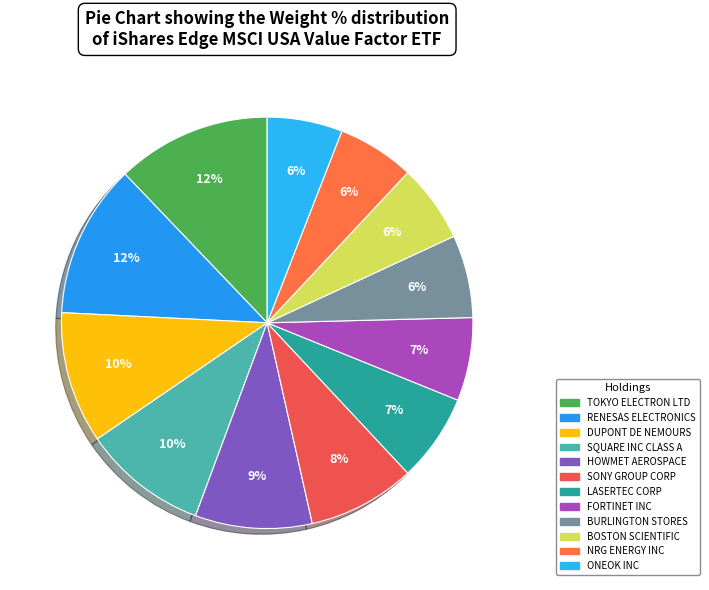

Which slice is the largest?

TOKYO ELECTRON LTD